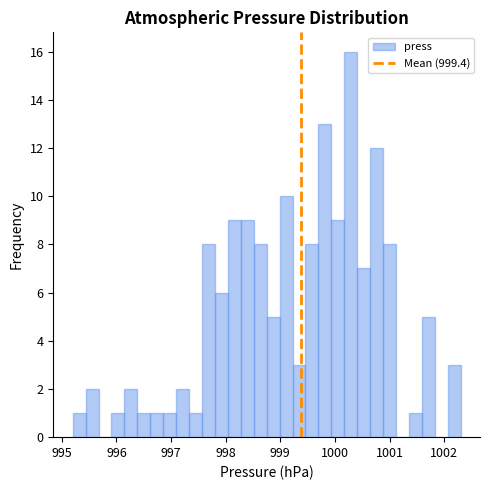

Read against the x-axis, roughly where is the centre of the tallest bar?

1000.3